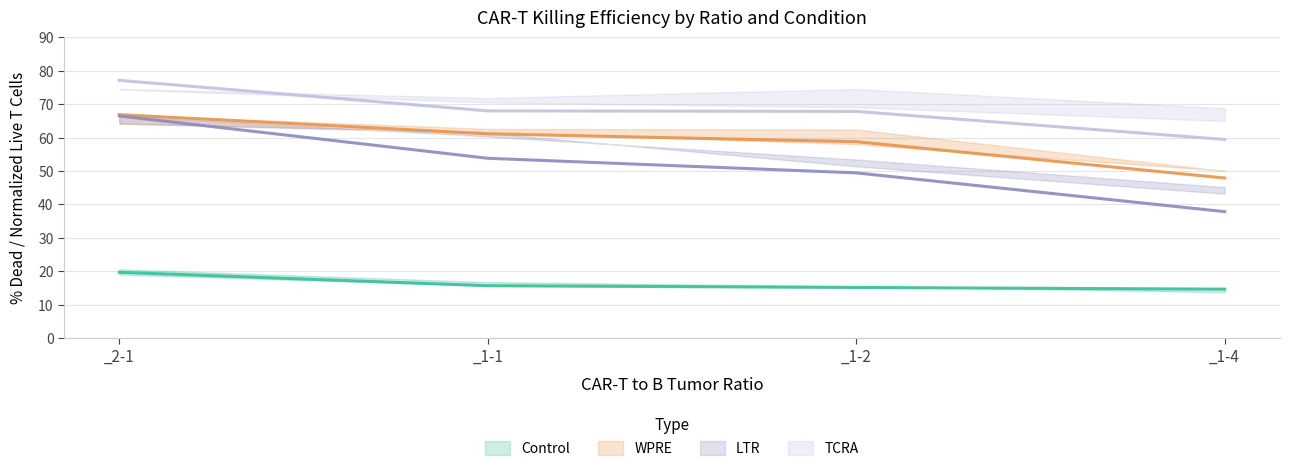

Is the value of LTR at _2-1 greater than the value of TCRA at _1-1?

No